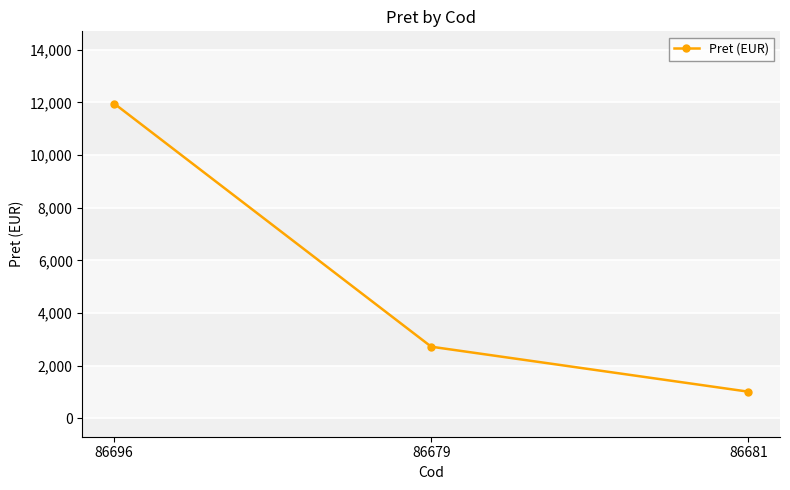

What is the label of the 1st point from the right?

86681